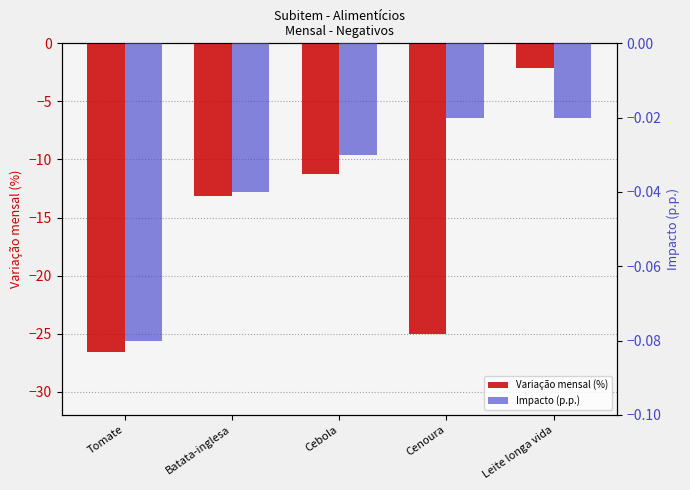

Rank the series at Cenoura from highest to lowest value.

Impacto (p.p.), Variação mensal (%)